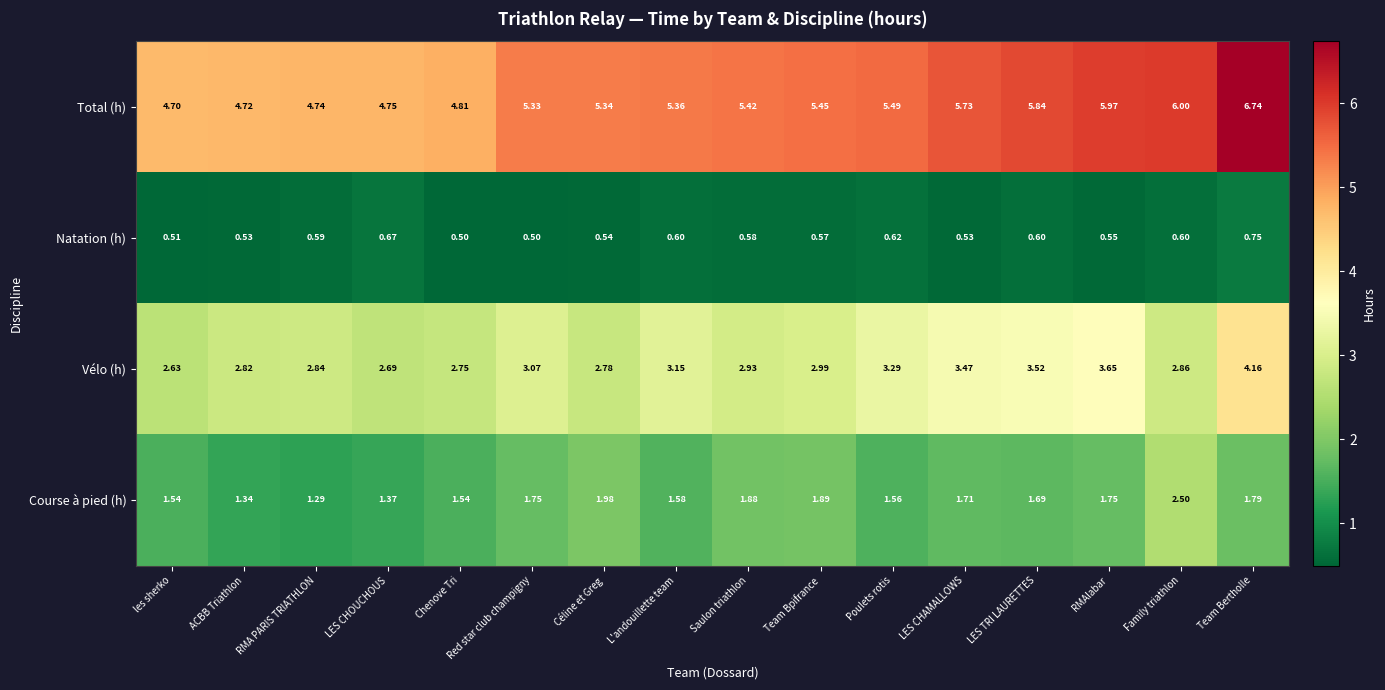

How many distinct data groups are displayed?

4